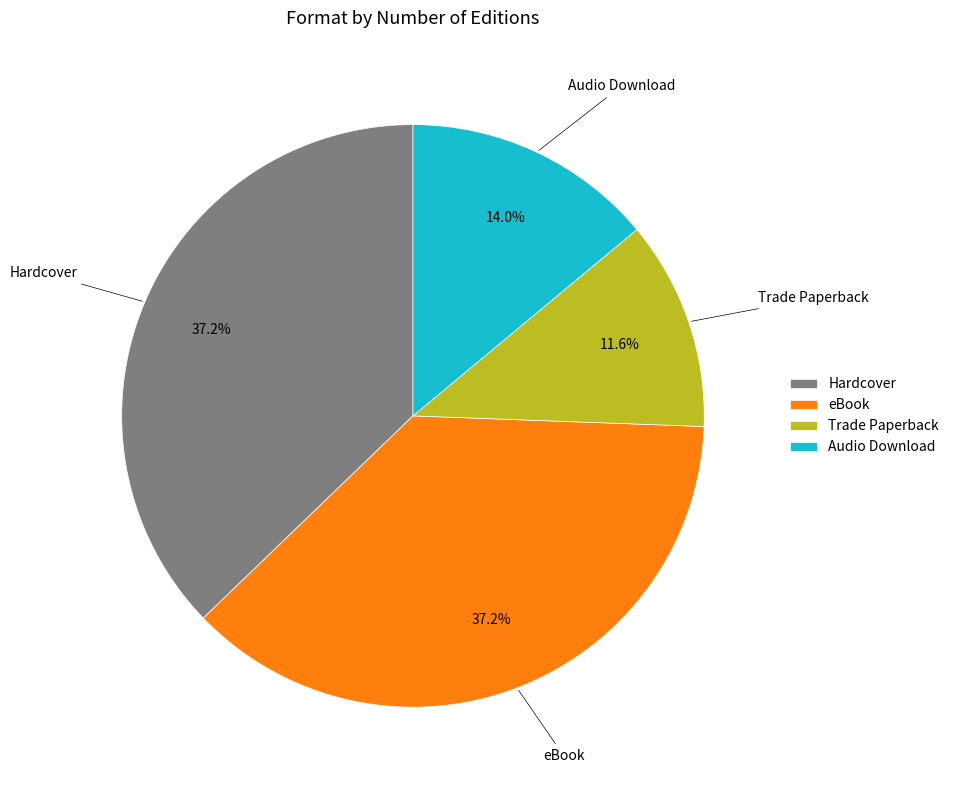

What percentage is NOT represented by eBook?

62.8%